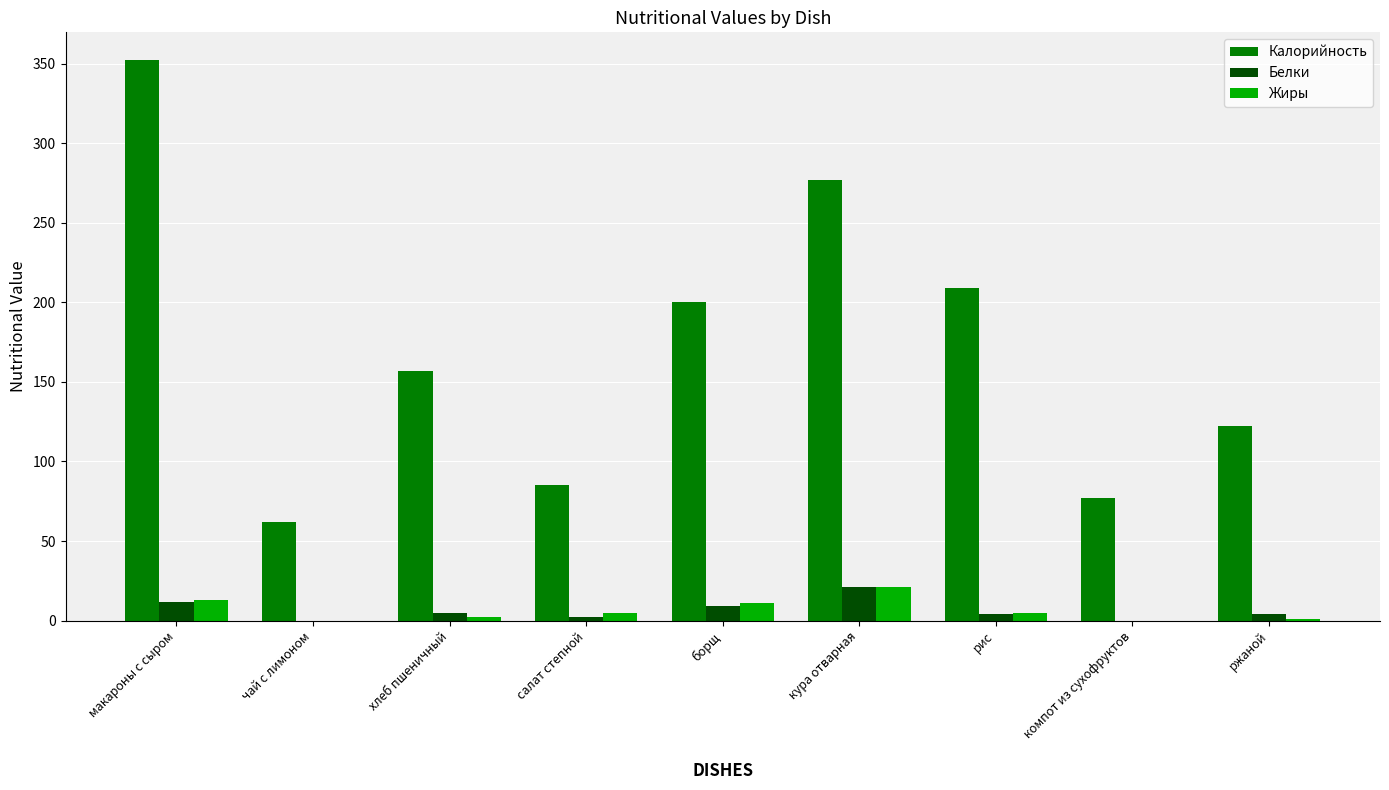

What is the sum of all Белки values?

57